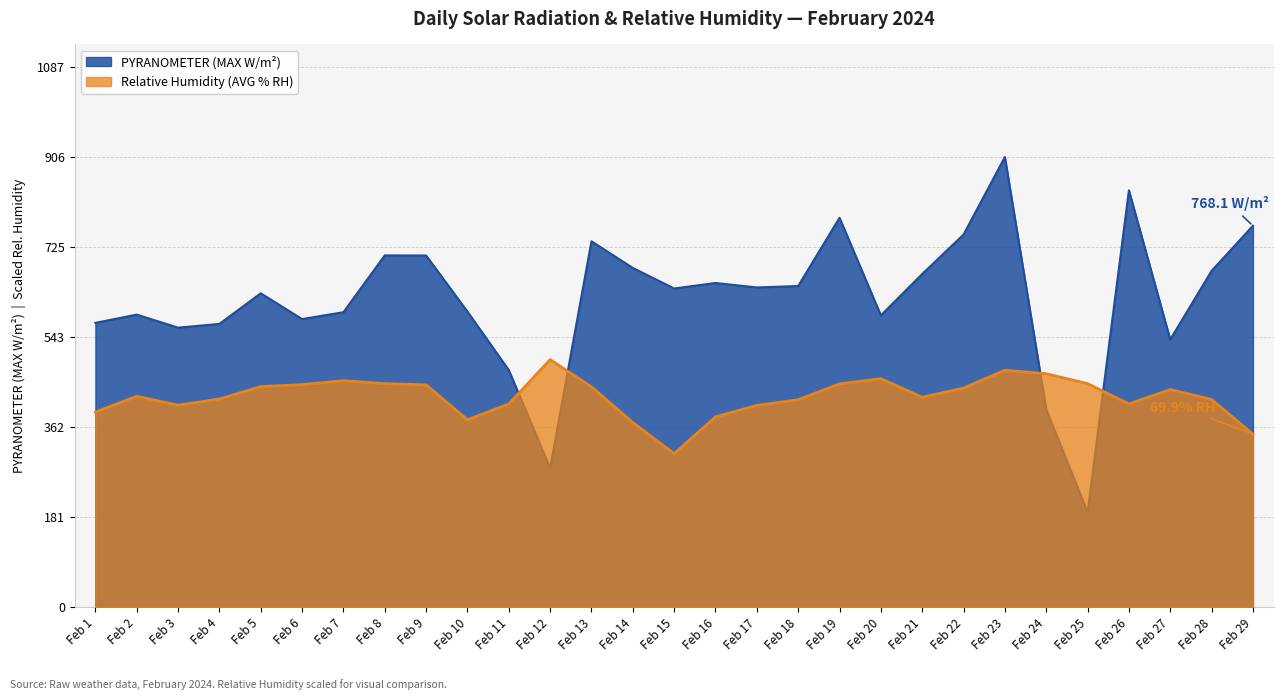

Is the value of Relative Humidity (AVG % RH) at Feb 21 greater than the value of PYRANOMETER (MAX W/m2) at Feb 14?

No